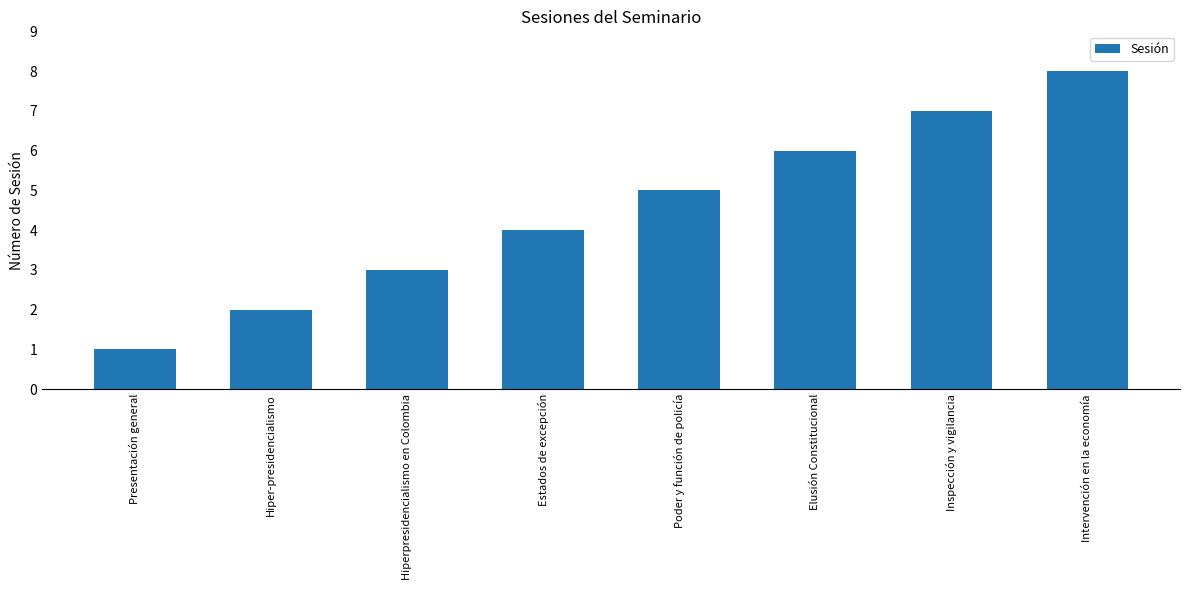

What is the difference between the values at Hiper-presidencialismo and Elusión Constitucional?

4